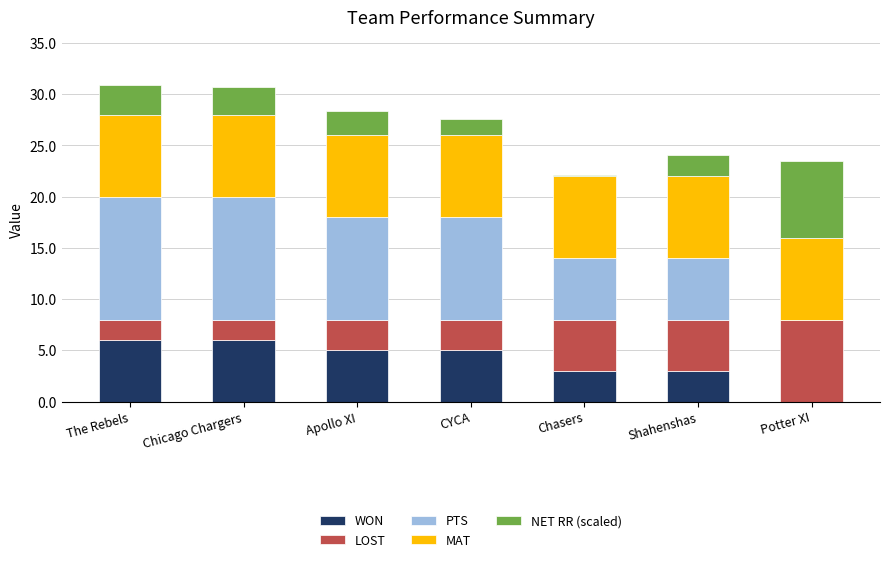

What is the highest value of the WON series?

6.0